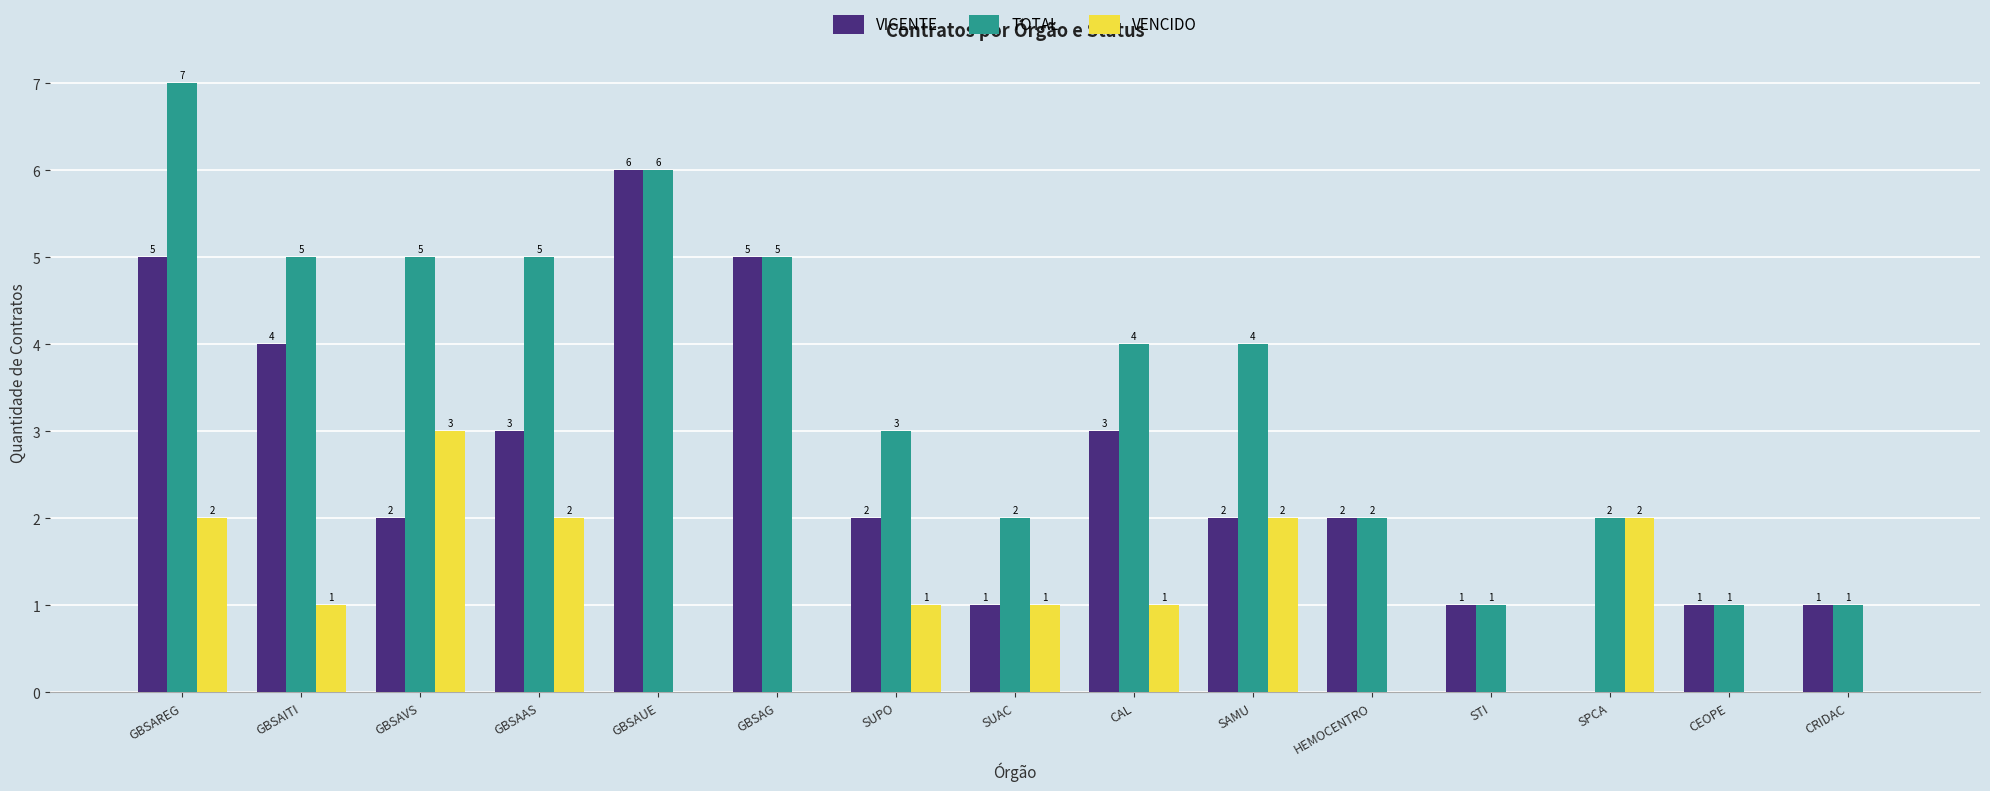

True or false: VIGENTE has a value of 3 at HEMOCENTRO.

False